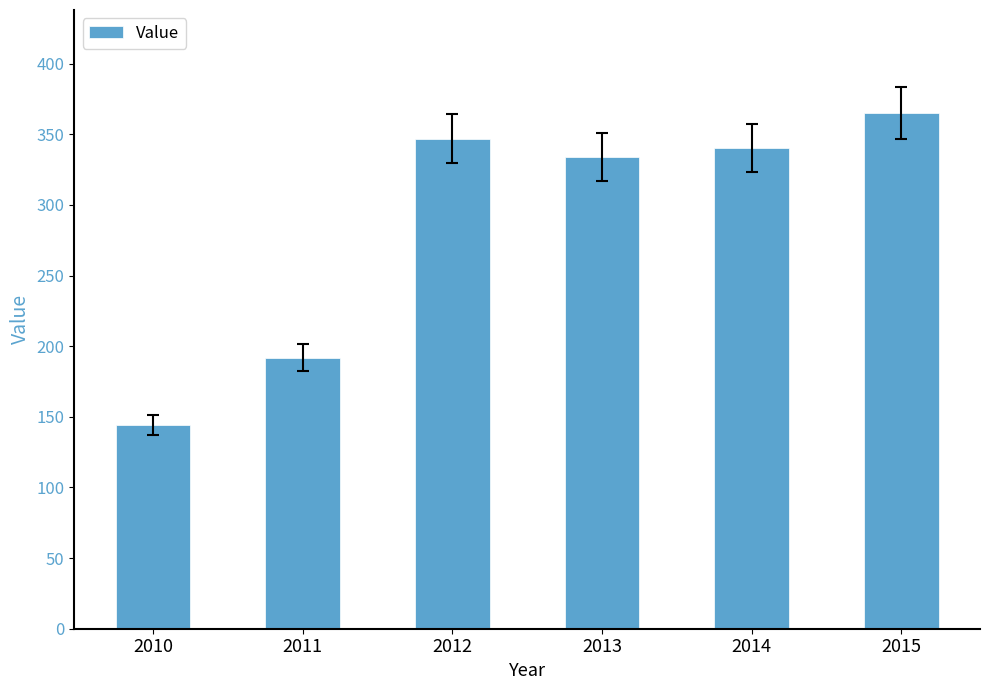

What is the average value?

287